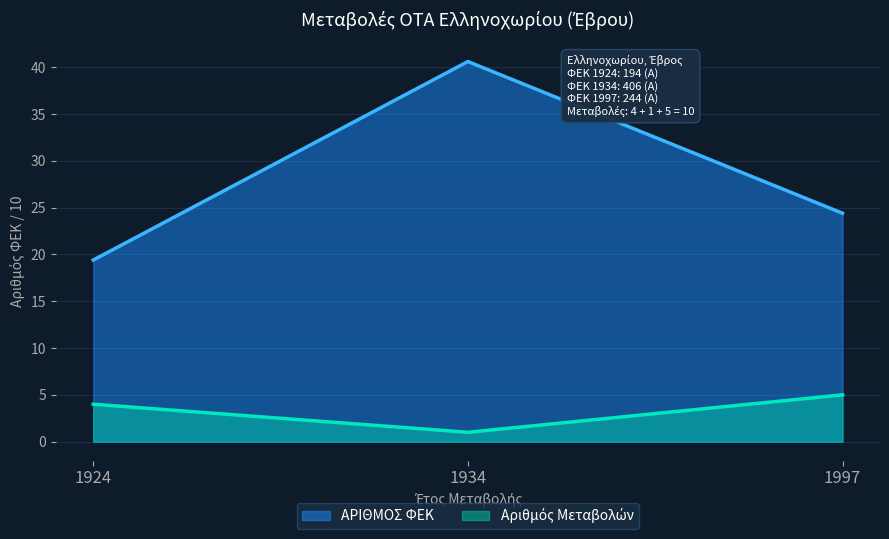

True or false: the data shows 62.4 at 1934.

False